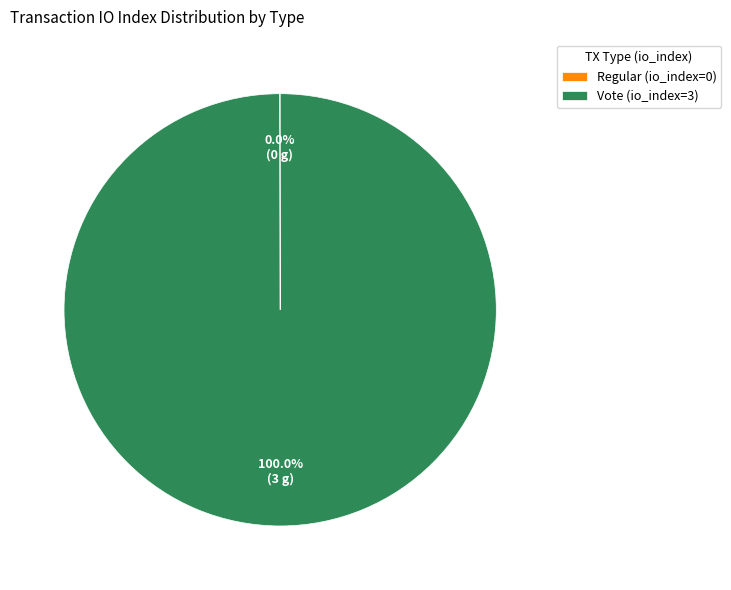

Does any single category account for the majority?

Yes